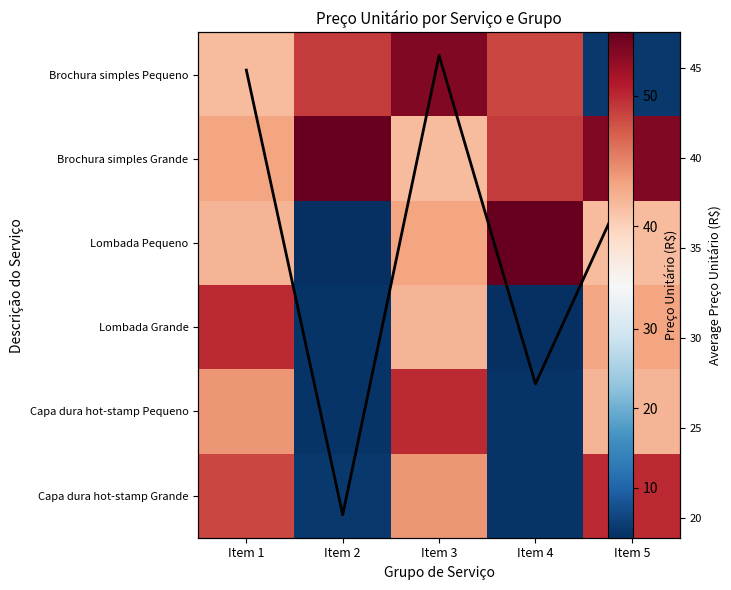

Is it true that Brochura simples Grande equals 41.6 at Item 3?

True